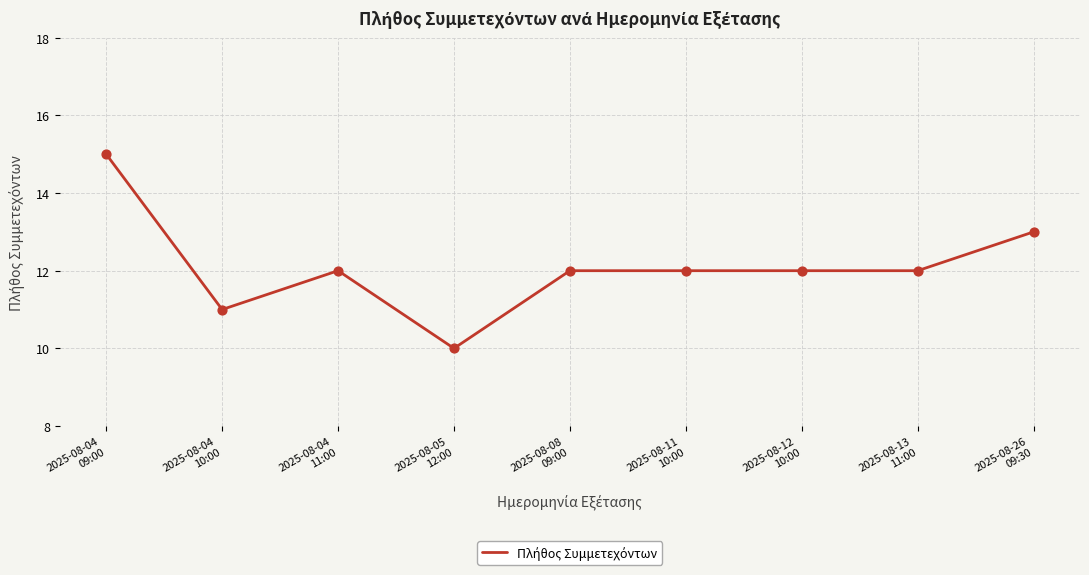

What is the ratio of the value at 2025-08-13
11:00 to the value at 2025-08-04
11:00?

1.0